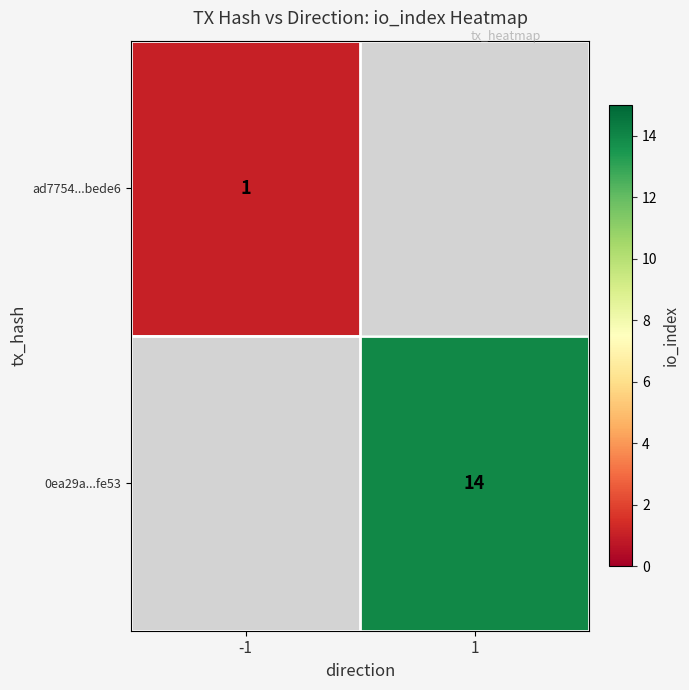

Between -1 and 1, which is larger?

1